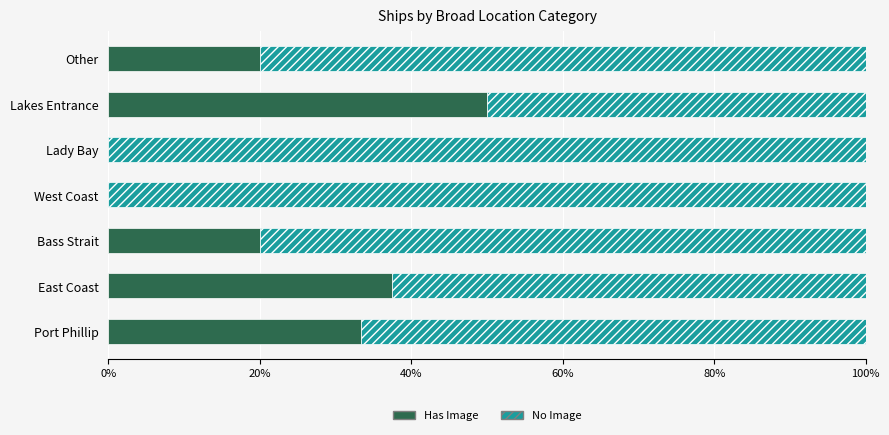

What is the sum of all Has Image values?

160.8